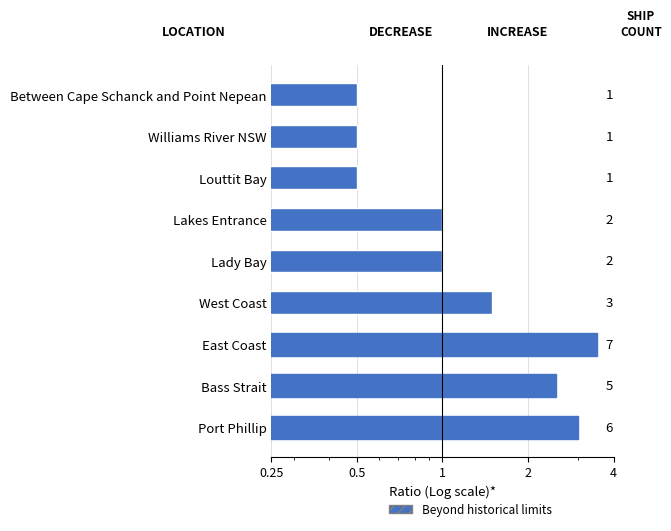

The value at Port Phillip is 4.1. True or false?

False